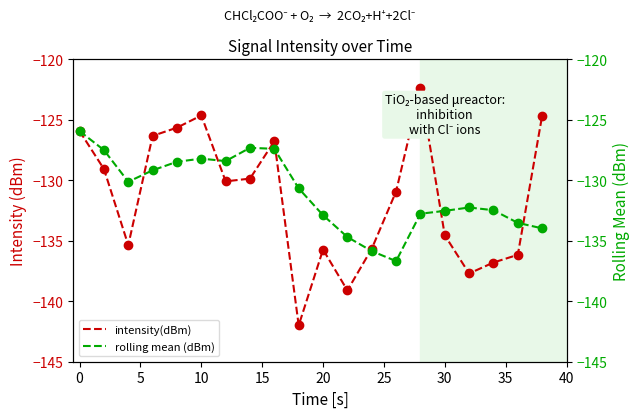

At how many categories does at least one series exceed -134?

18